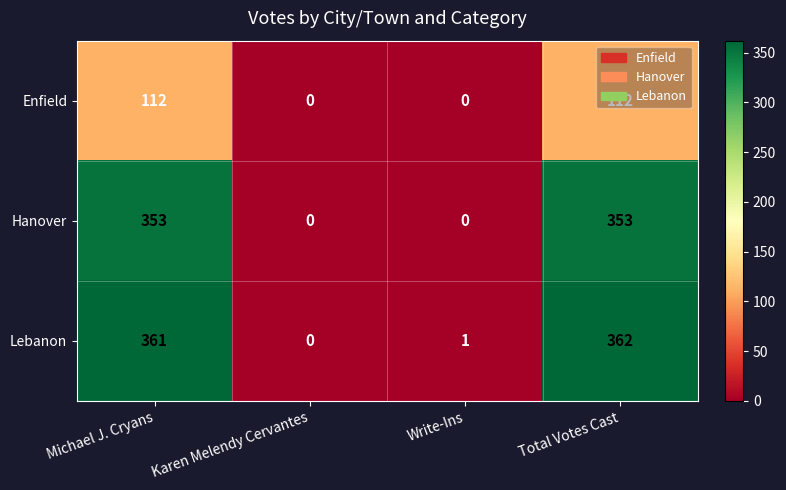

Is it true that Hanover equals 353 at Michael J. Cryans?

True